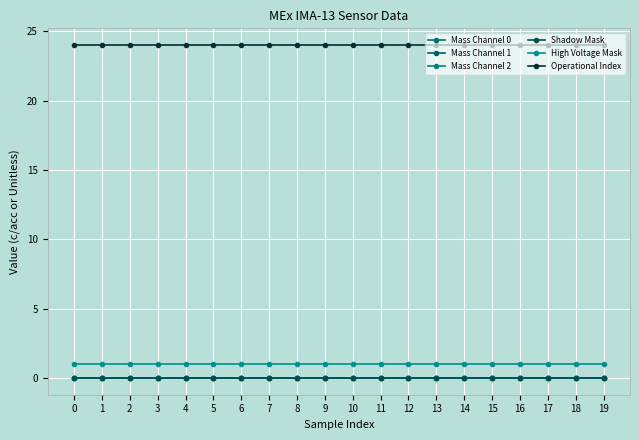

What is the value of the Operational Index point at the 15th from the left?

24